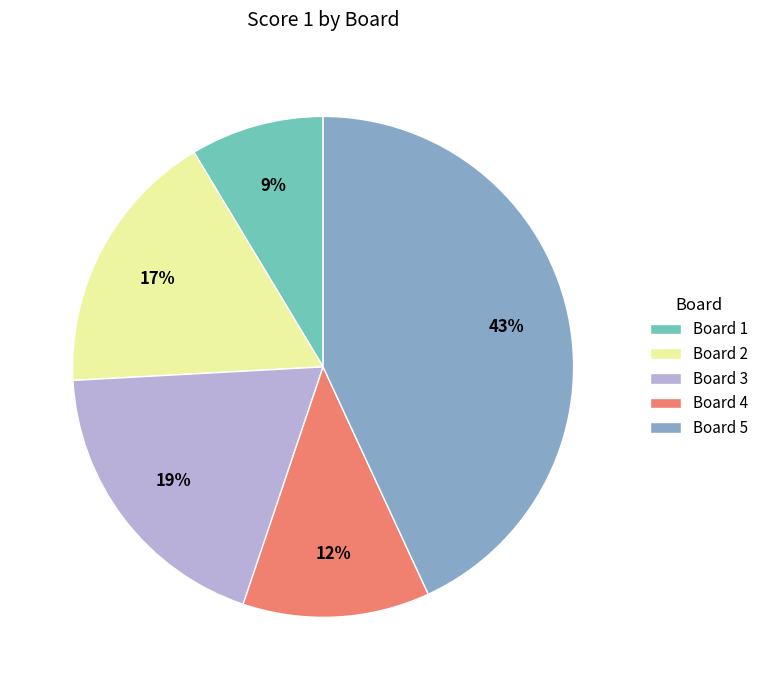

To the nearest percent, what percentage of the pie is Board 5?

43%